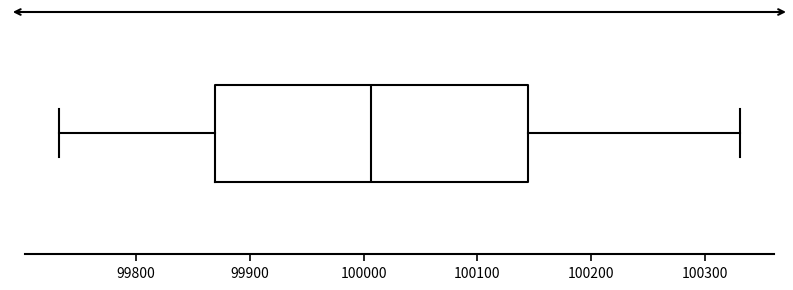

Read this box plot against the x-axis: the position of the median line, the range covered by the box, and the ends of both whiskers. The values are not printed on the chart, so give them approximately, as read against the axis.

median 100010, box 99870 to 100140, whiskers 99730 to 100330